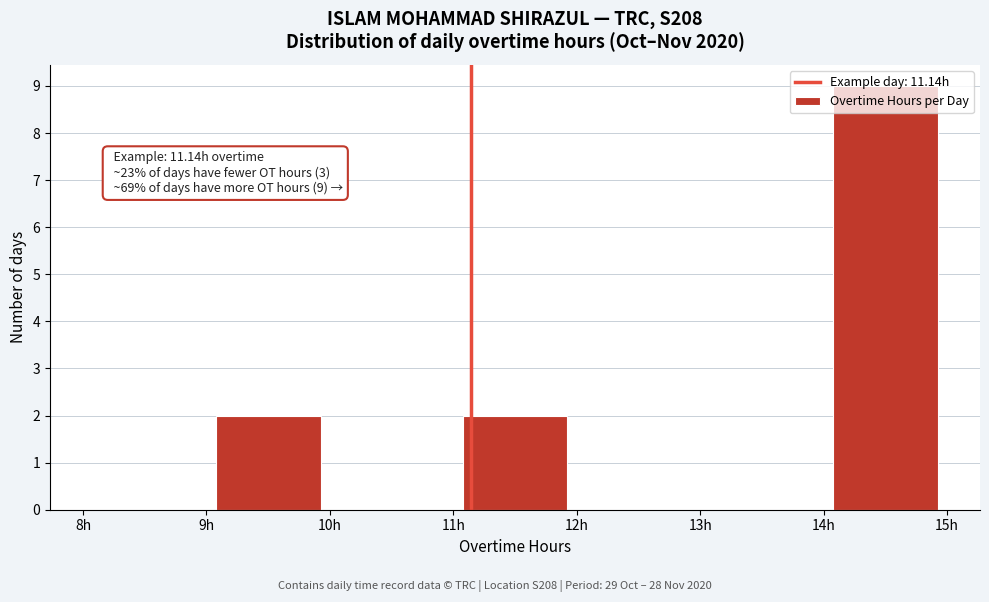

Over which range of the x-axis is the bar tallest?

14 to 15